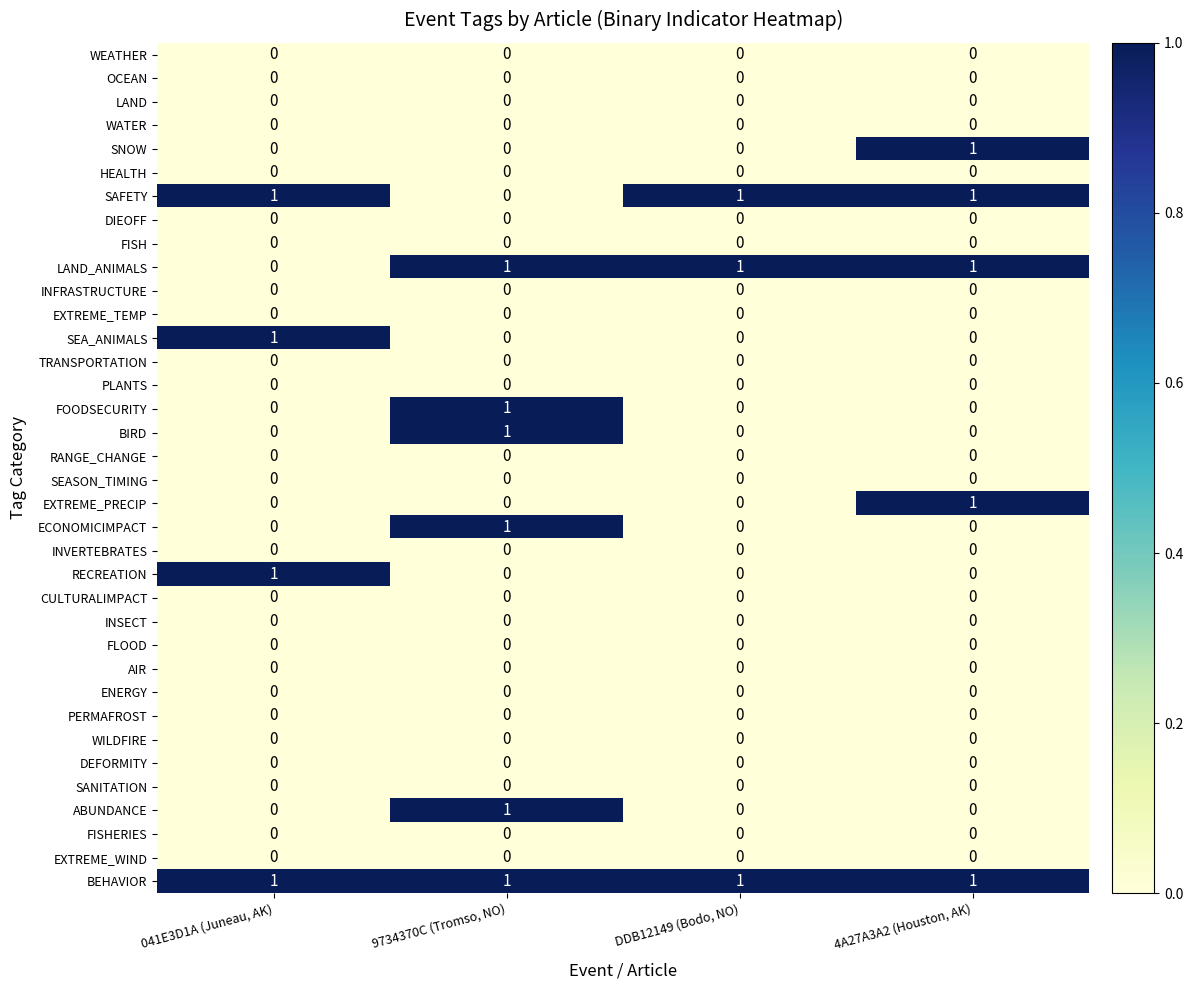

At which category is the sum across all series the highest?

9734370C (Tromso, NO)